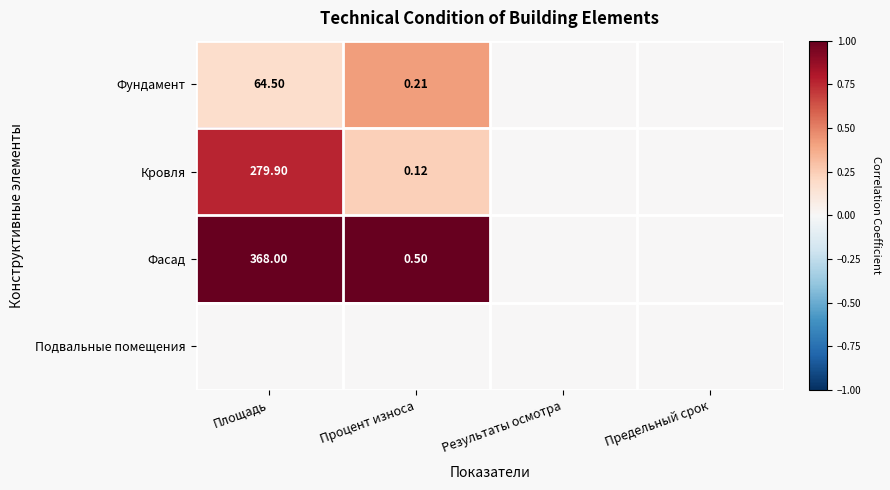

Which series has the largest total across all categories?

Фасад